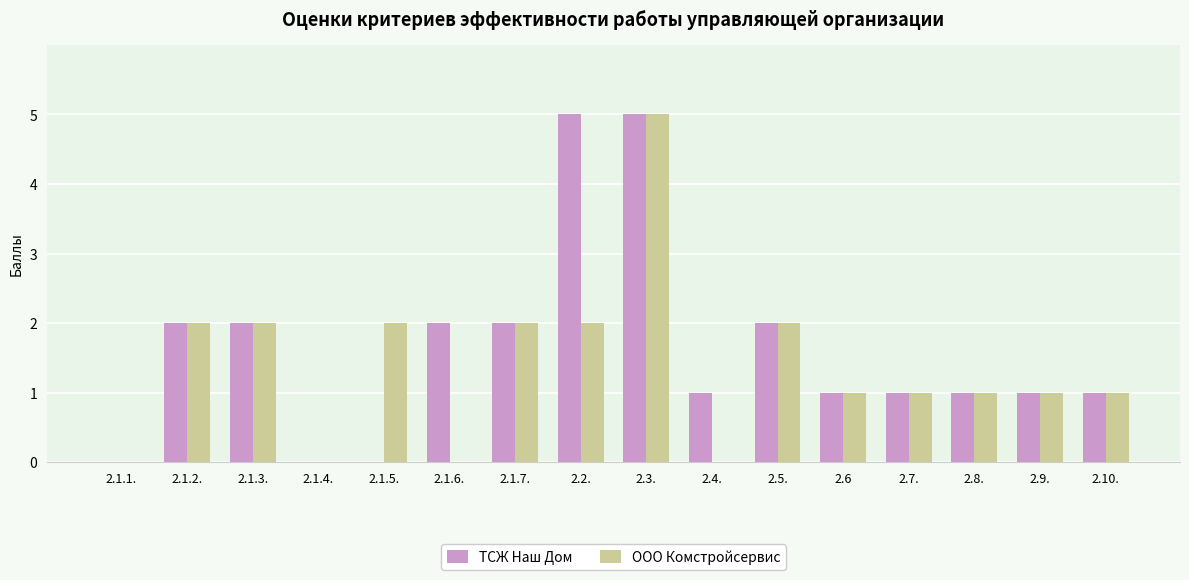

At which label does ООО Комстройсервис reach its peak?

2.3.